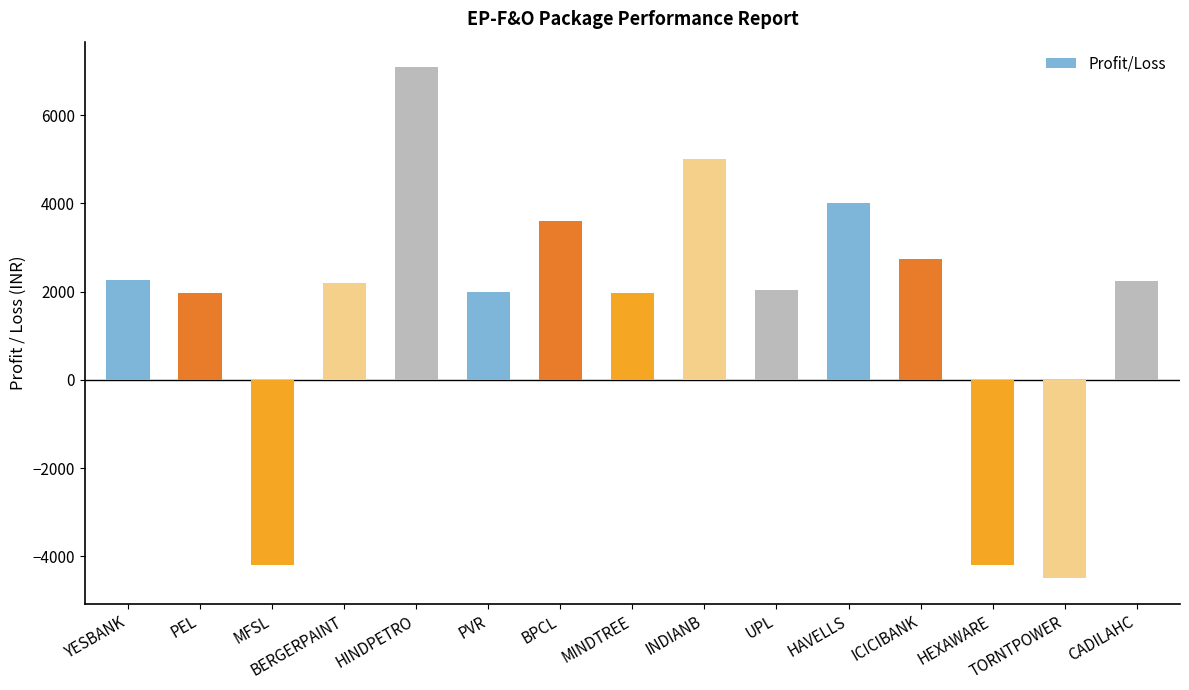

What is the value of the 6th bar from the left?

2000.0